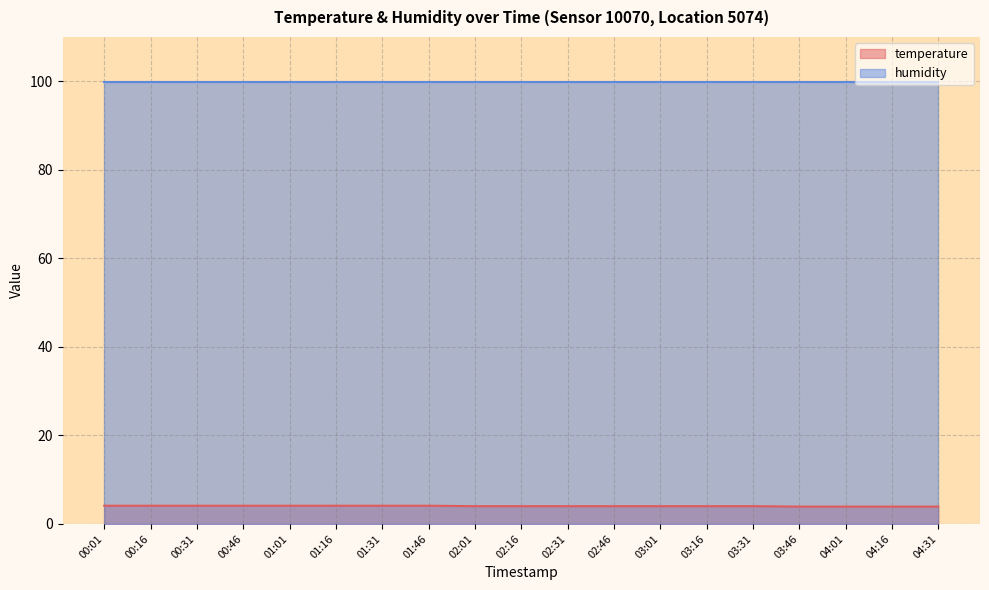

The value at 03:46 is 1.6. True or false?

False